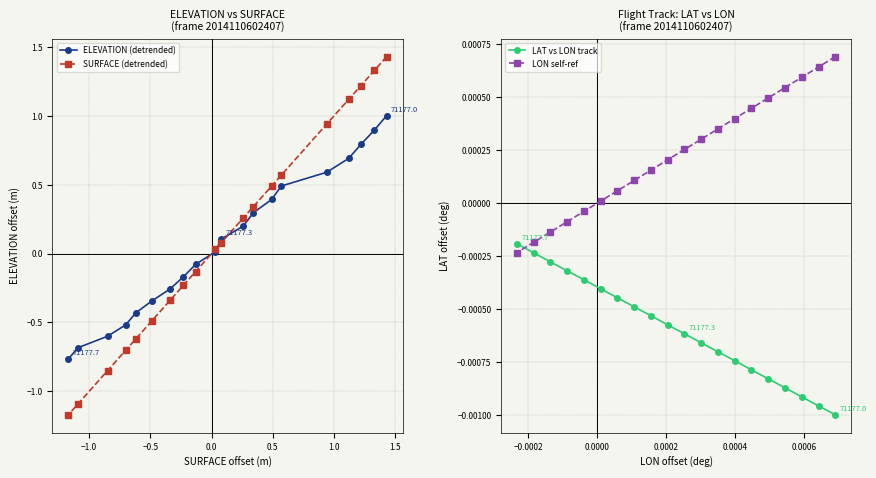

The LON self-ref series shows 0.0 at 2.0. True or false?

True